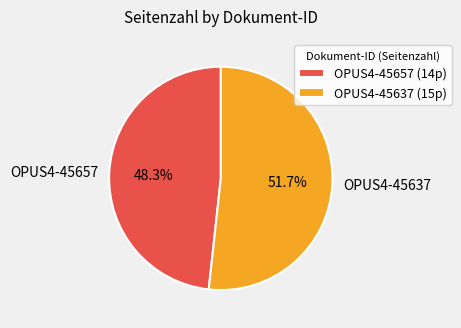

Which category has the biggest portion of the pie?

OPUS4-45637